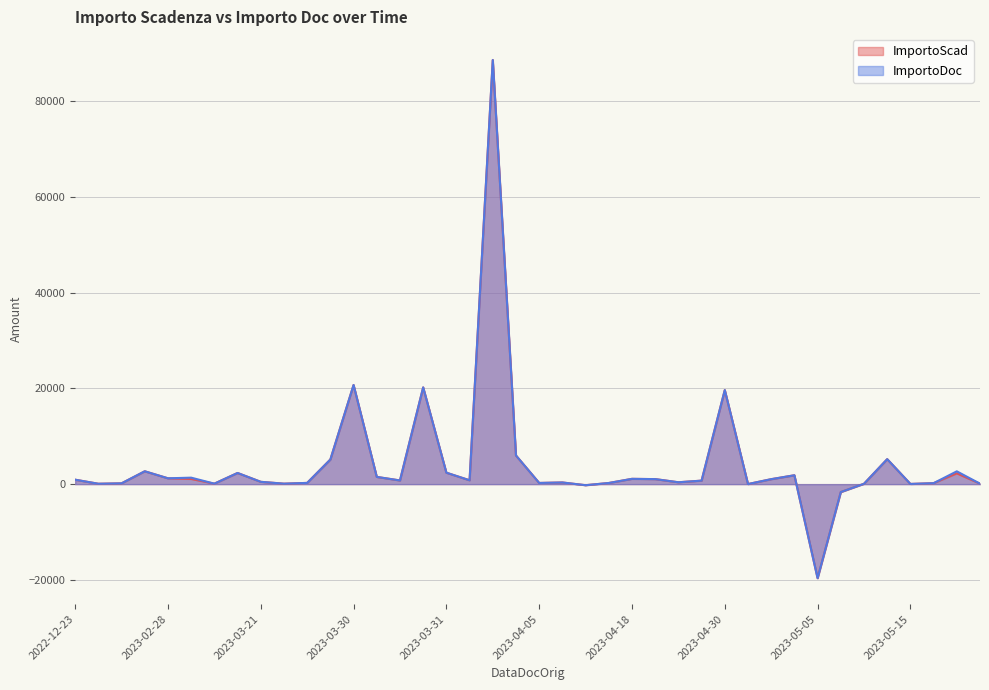

What is the highest value of the ImportoDoc series?

88670.9